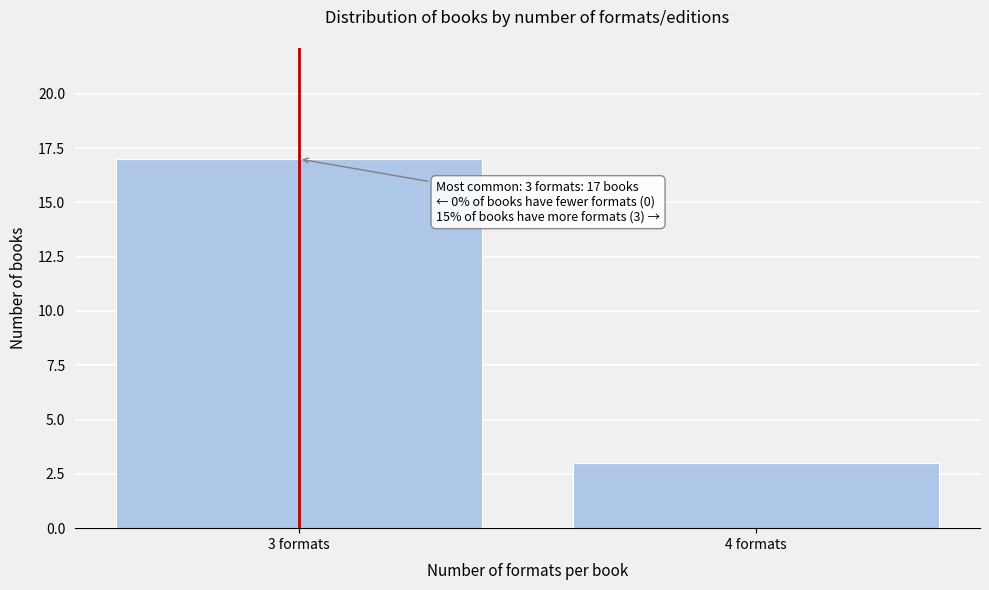

Reading left to right, what are all the values shown in this chart?

3 formats=17	4 formats=3